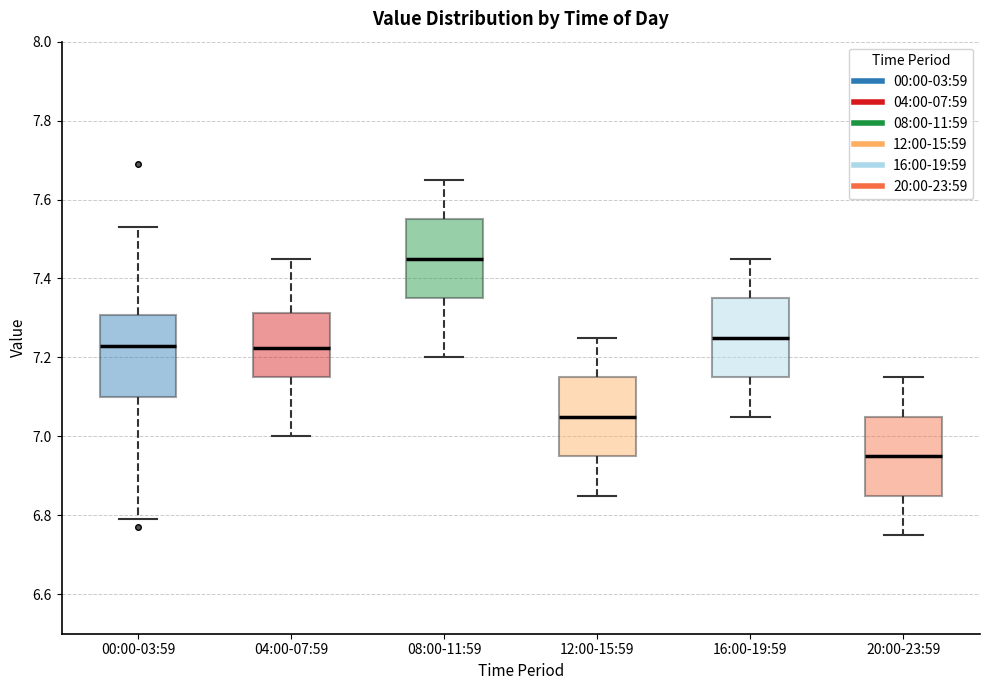

Reading left to right, read every box against the y-axis: the position of its median line, the range the box covers, and the ends of its whiskers. The values are not printed on the chart, so give them approximately, as read against the axis.

00:00-03:59: median 7.24, box 7.10 to 7.30, whiskers 6.80 to 7.54
04:00-07:59: median 7.22, box 7.16 to 7.32, whiskers 7.00 to 7.46
08:00-11:59: median 7.46, box 7.36 to 7.56, whiskers 7.20 to 7.66
12:00-15:59: median 7.06, box 6.96 to 7.16, whiskers 6.86 to 7.26
16:00-19:59: median 7.26, box 7.16 to 7.36, whiskers 7.06 to 7.46
20:00-23:59: median 6.96, box 6.86 to 7.06, whiskers 6.76 to 7.16